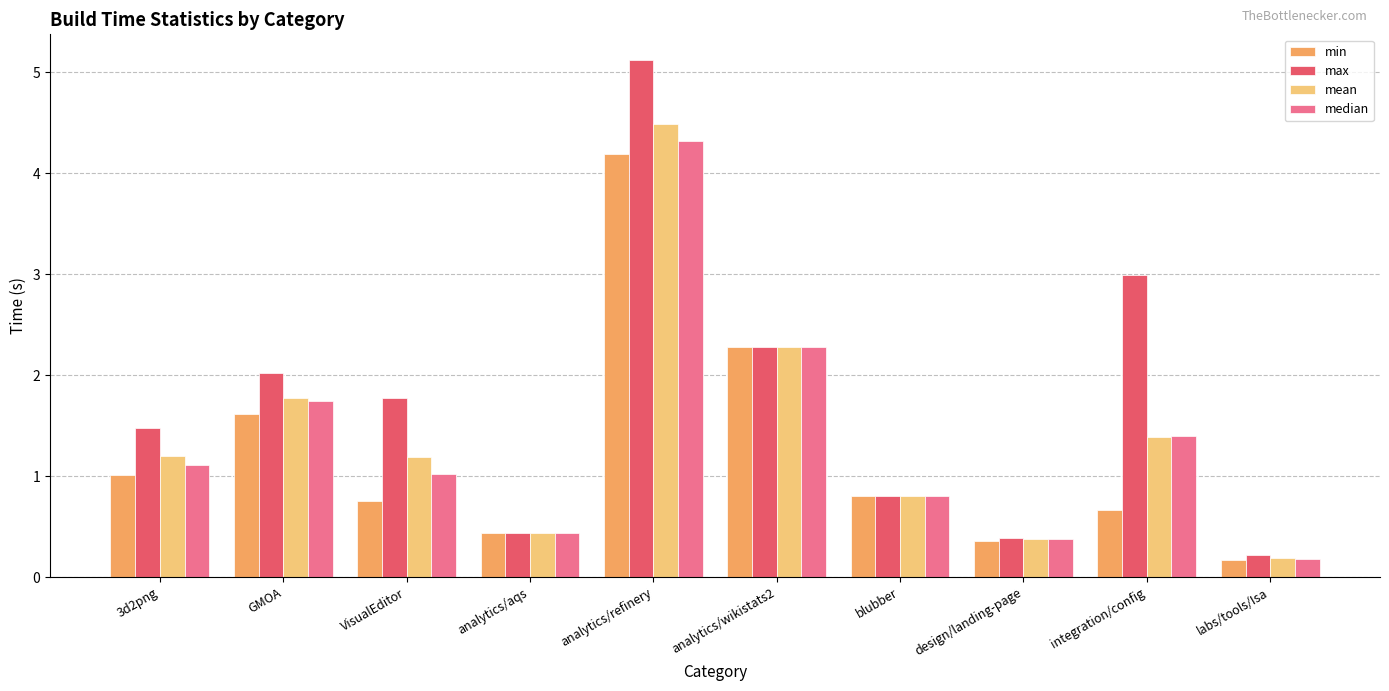

What are all the series names shown in the legend?

min, max, mean, median